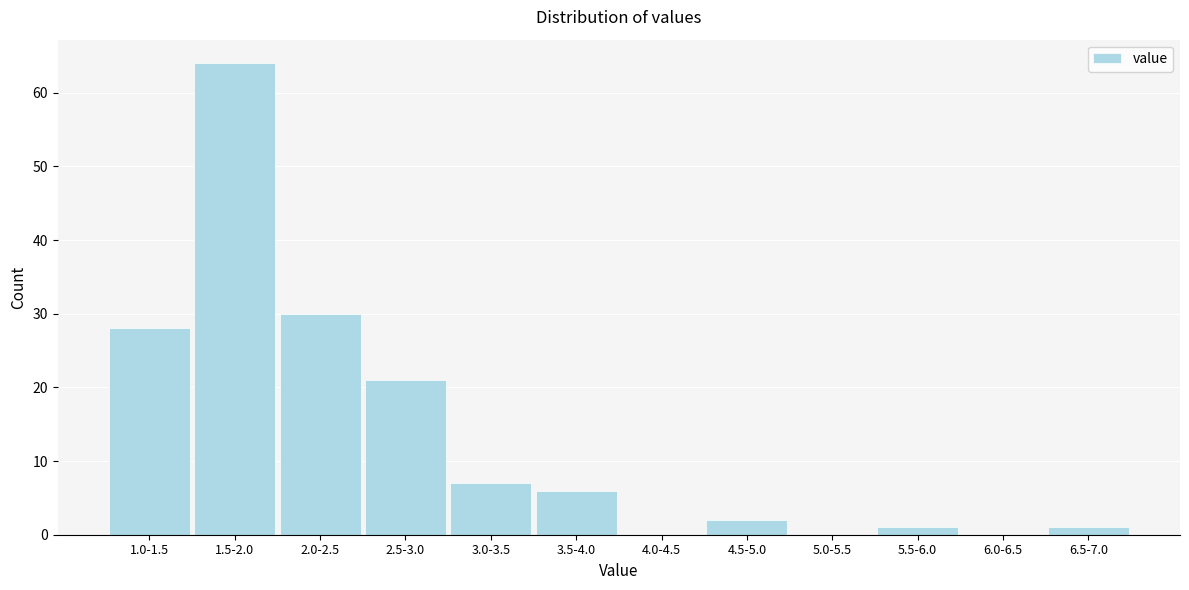

Reading left to right, transcribe all the data shown in this chart.

1.0-1.5=28	1.5-2.0=64	2.0-2.5=30	2.5-3.0=21	3.0-3.5=7	3.5-4.0=6	4.0-4.5=0	4.5-5.0=2	5.0-5.5=0	5.5-6.0=1	6.0-6.5=0	6.5-7.0=1